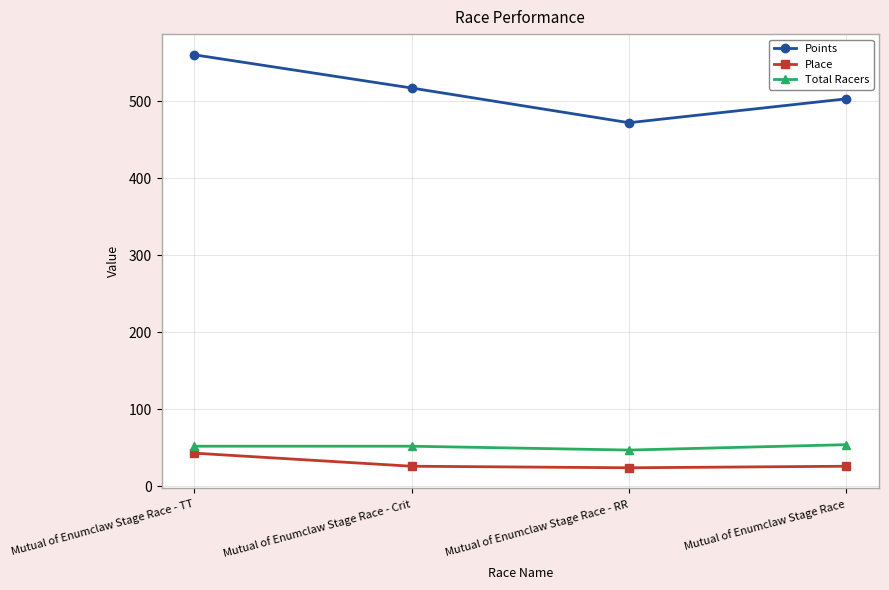

Which series has the largest range (max minus min)?

Points